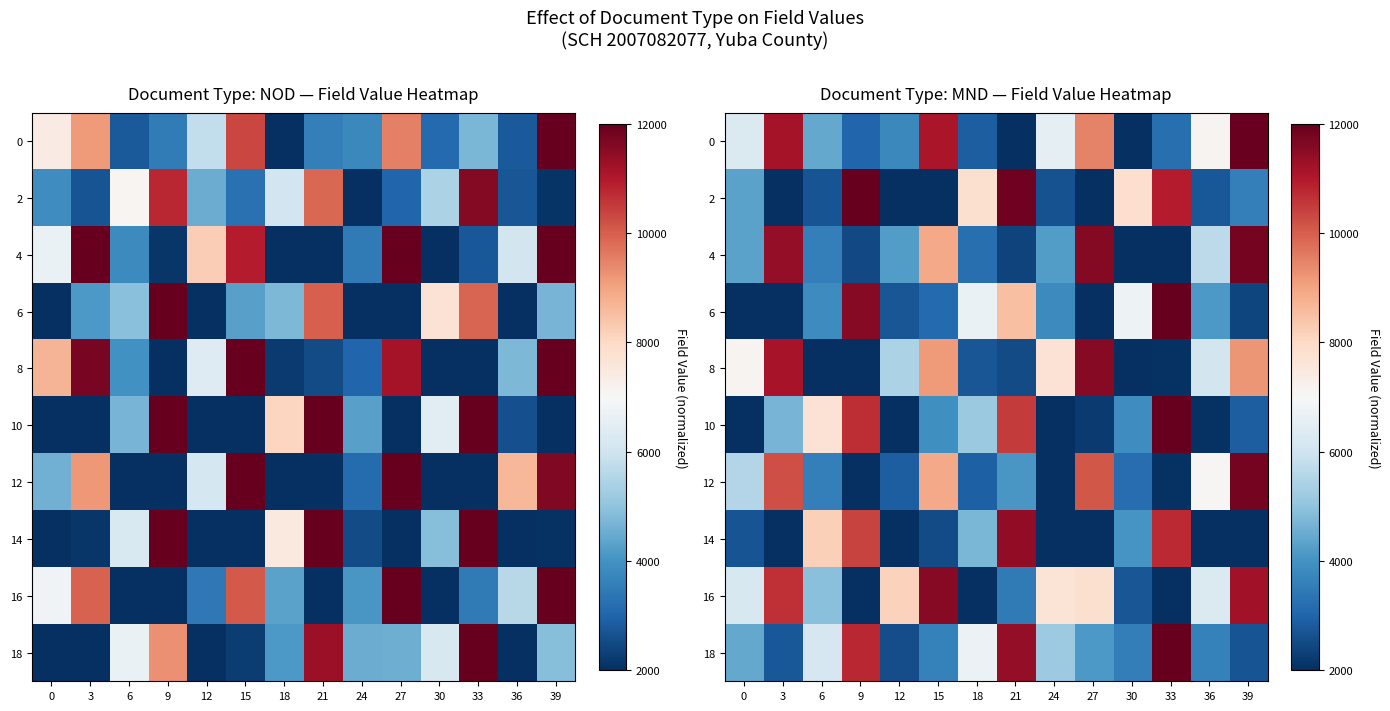

What is the total value across all series at 18?

44783.3